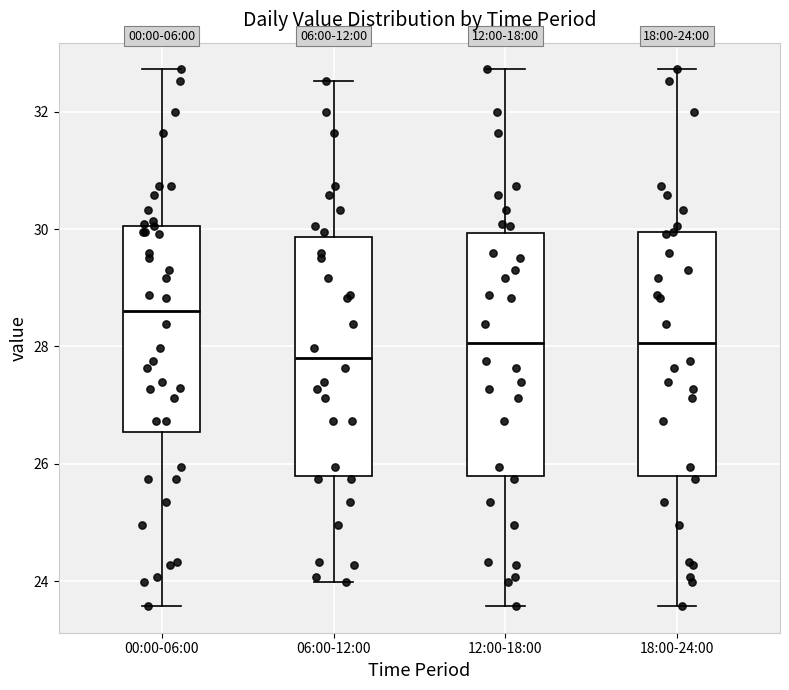

Which box has the highest median line?

00:00-06:00